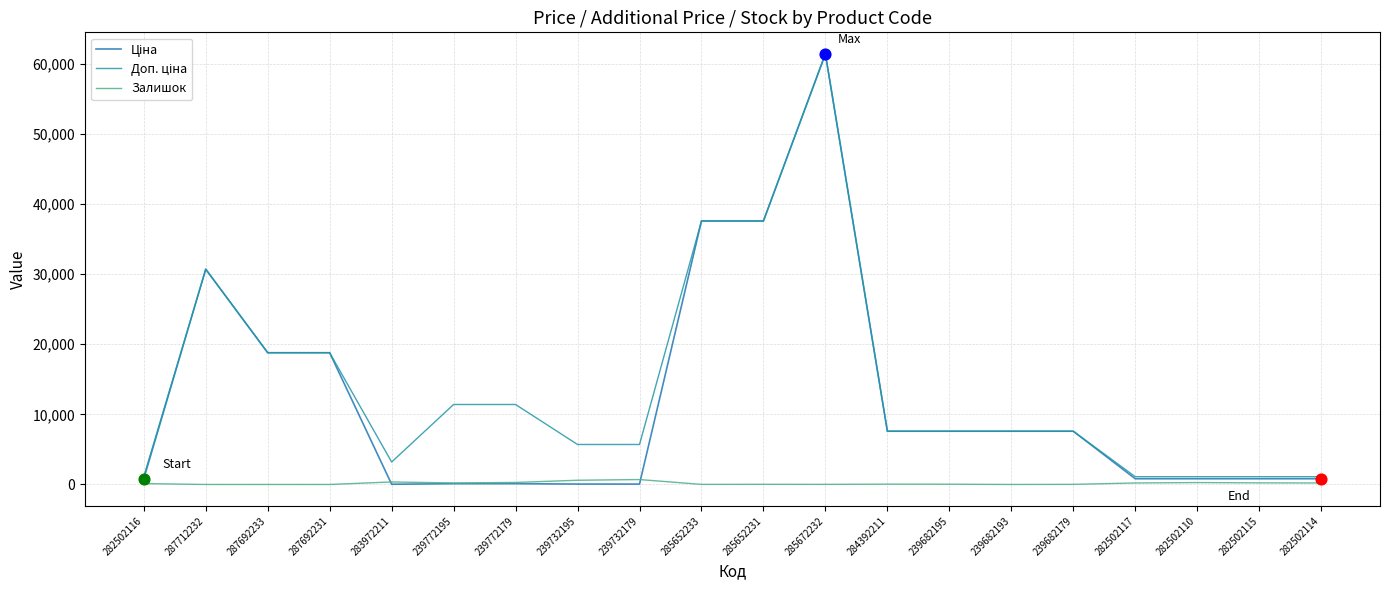

Is the value of Залишок at 287712232 greater than the value of Доп. ціна at 287692233?

No